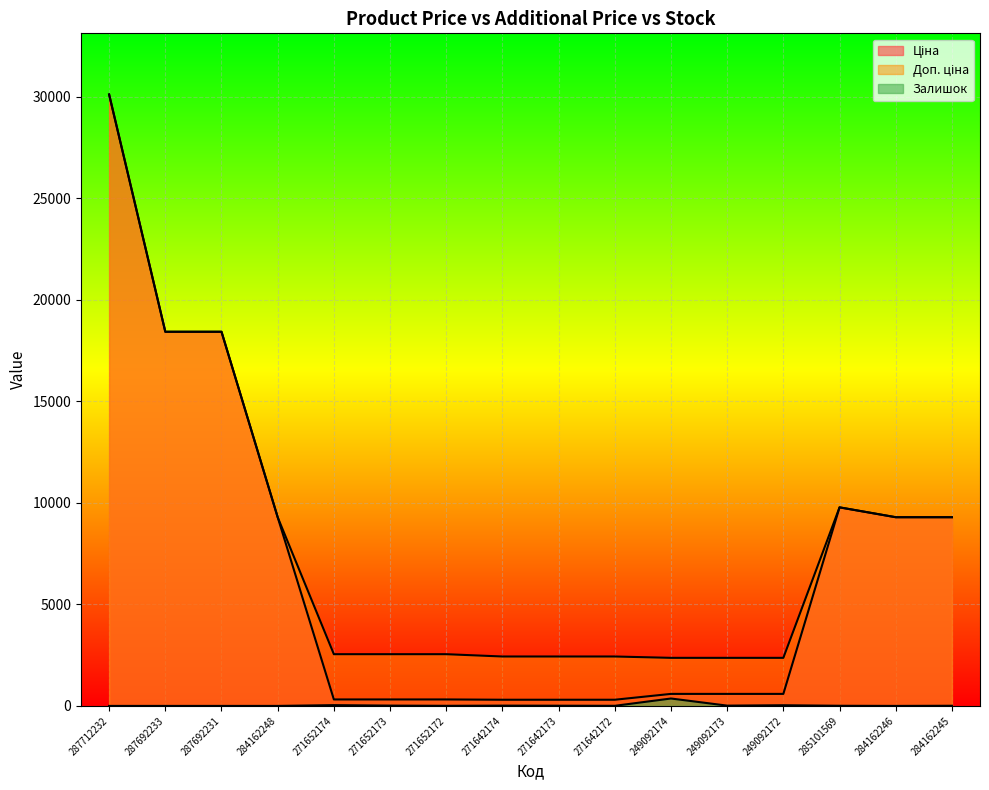

True or false: Ціна has more than 0 points higher than both neighbors.

True